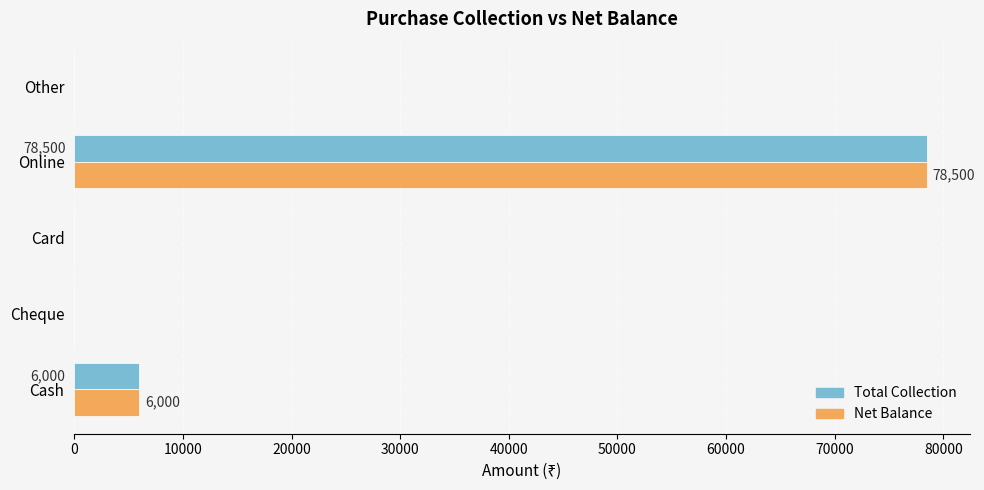

The value of Net Balance at Online is 28641. True or false?

False